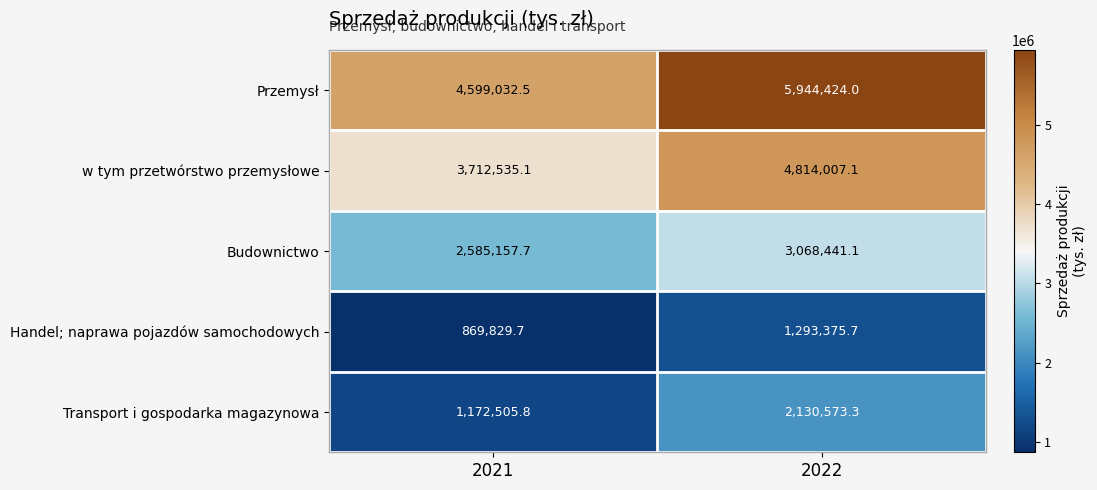

True or false: Przemysł has a value of 3936009.8 at 2022.

False